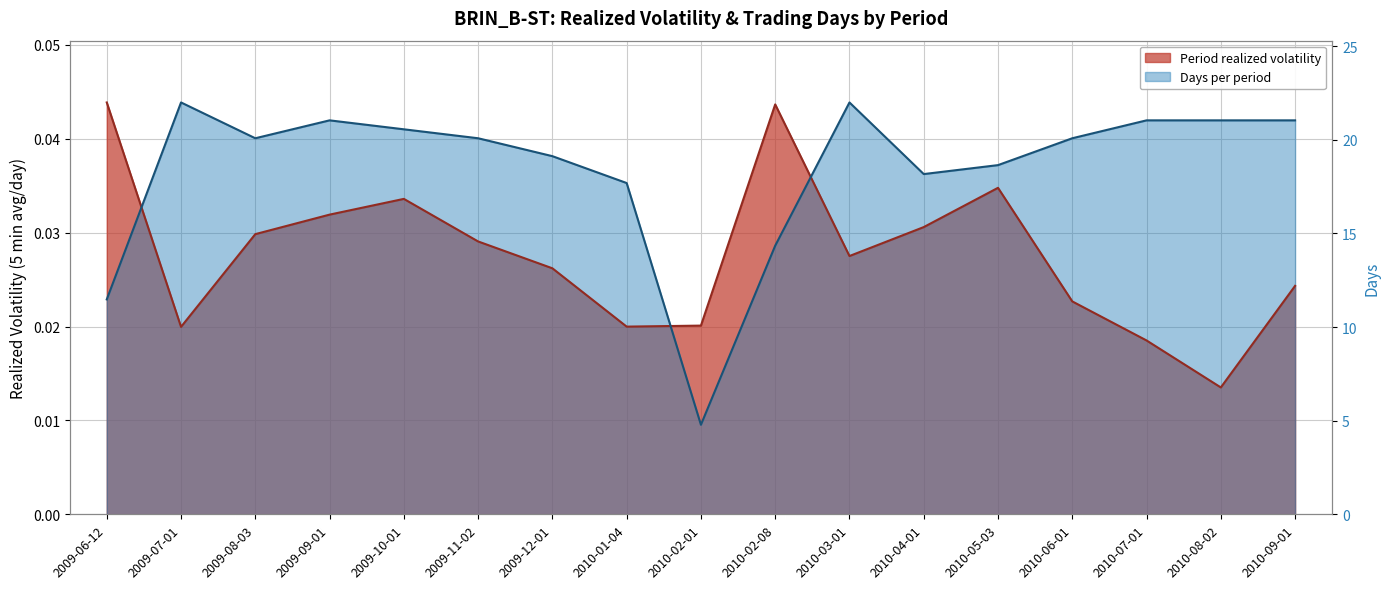

Which category has the highest value in the Period realized volatility series?

2009-06-12